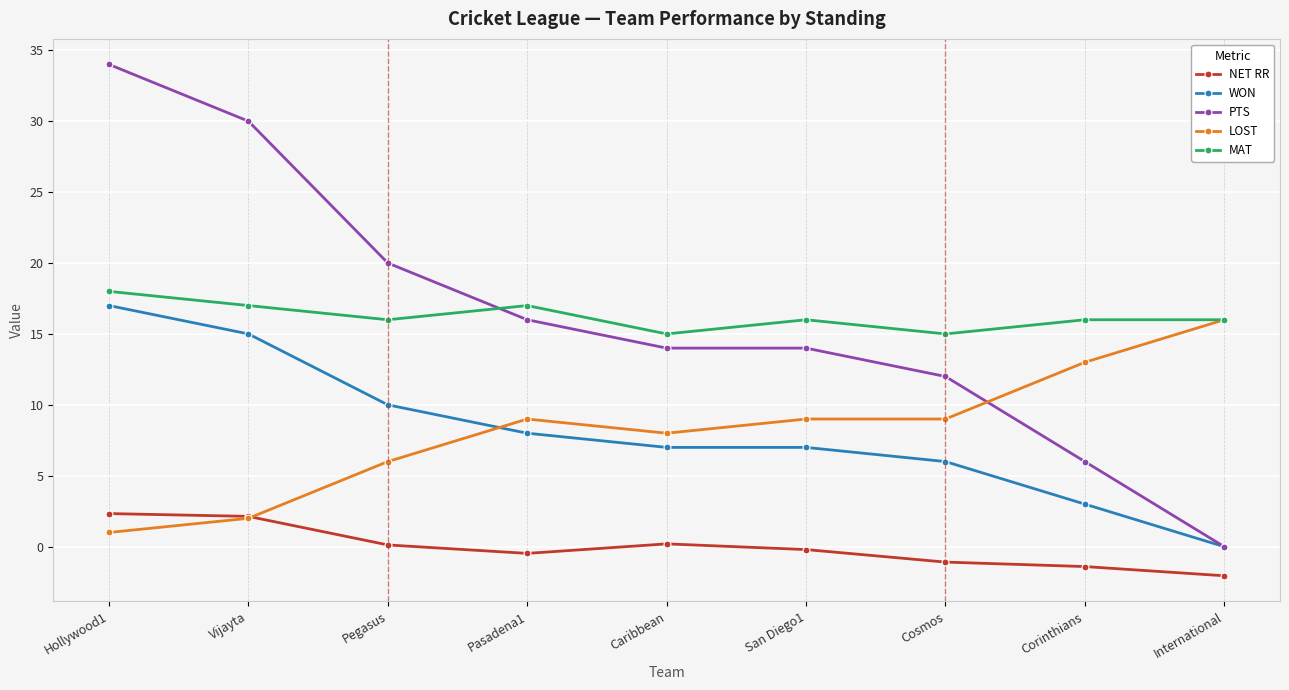

At which label is WON closest to 8?

Pasadena1